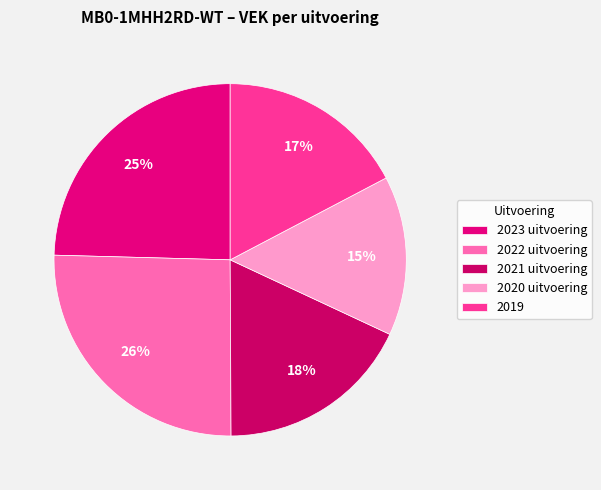

Approximately how many times larger is the value at 2023 uitvoering compared to 2020 uitvoering?

1.7